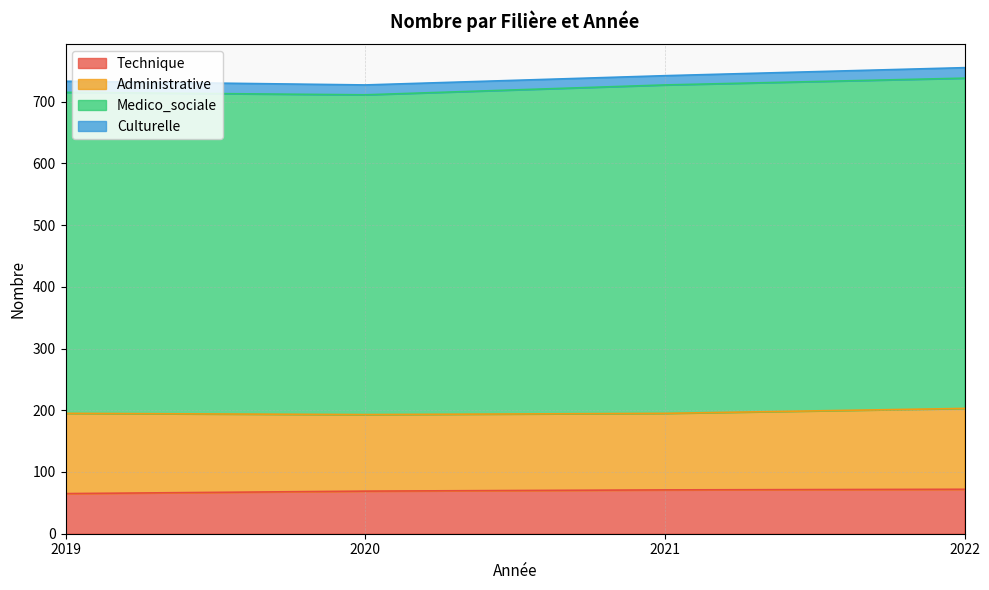

What is the total value across all series at 2022?

755